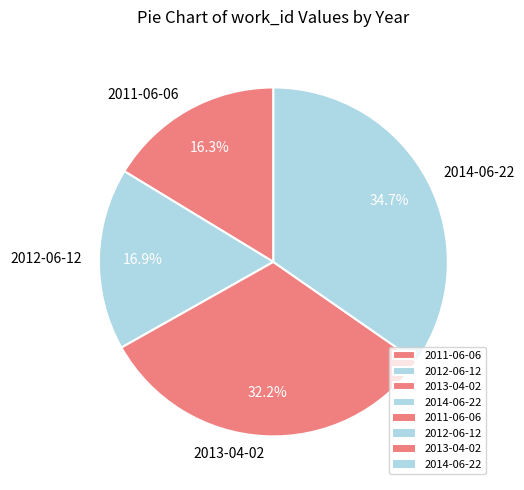

Do 2014-06-22 and 2012-06-12 together represent more than half of the pie?

Yes